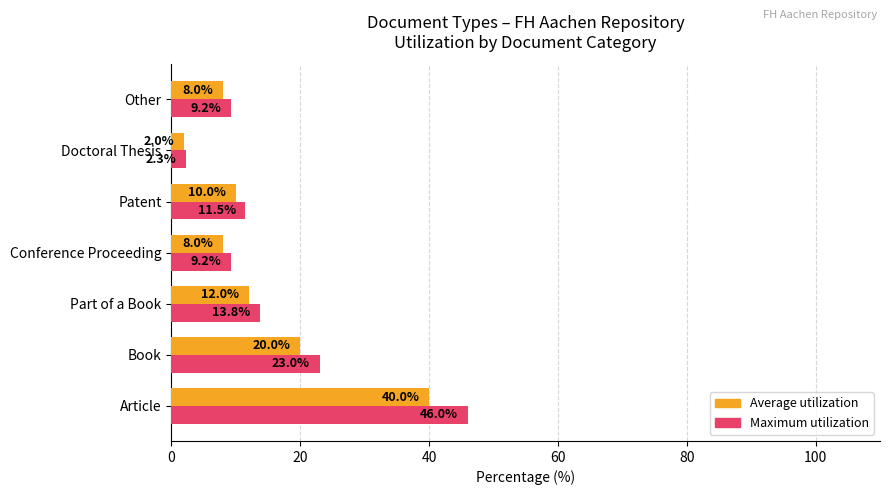

Which series has the largest total across all categories?

Maximum utilization